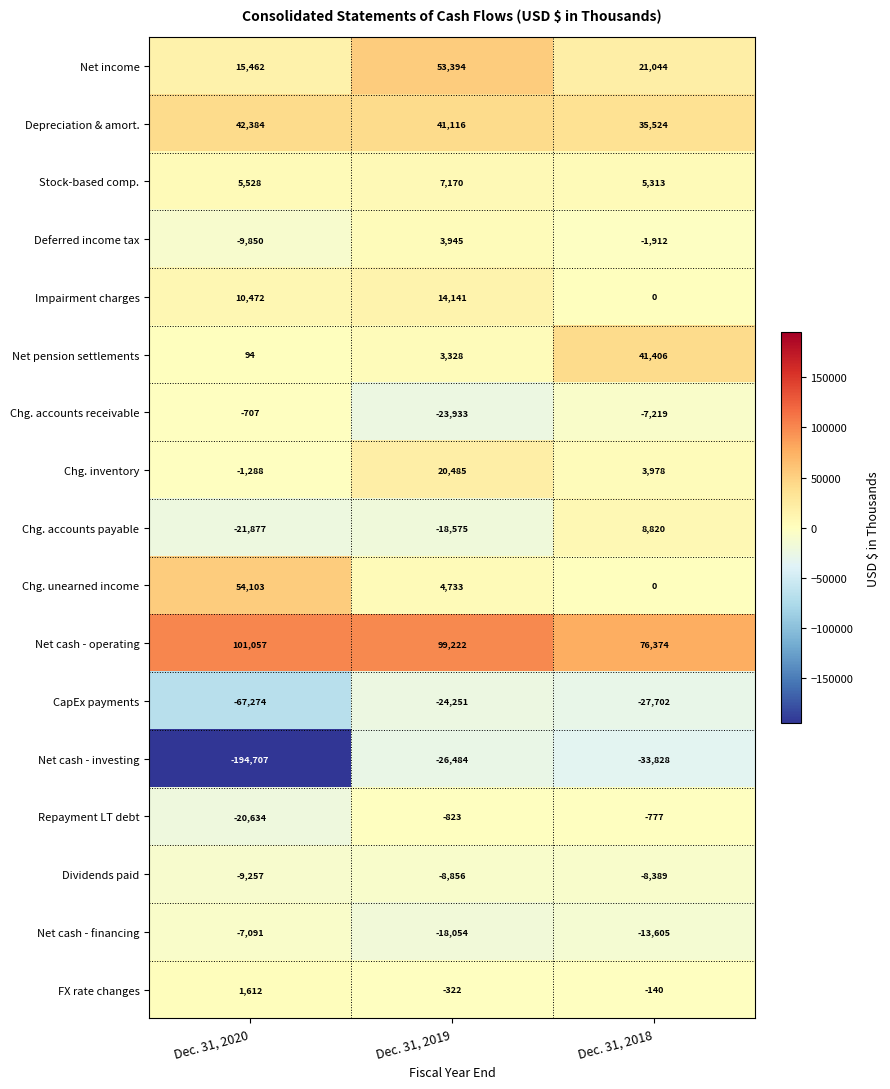

Is it true that Chg. inventory equals 3978 at Dec. 31, 2018?

True